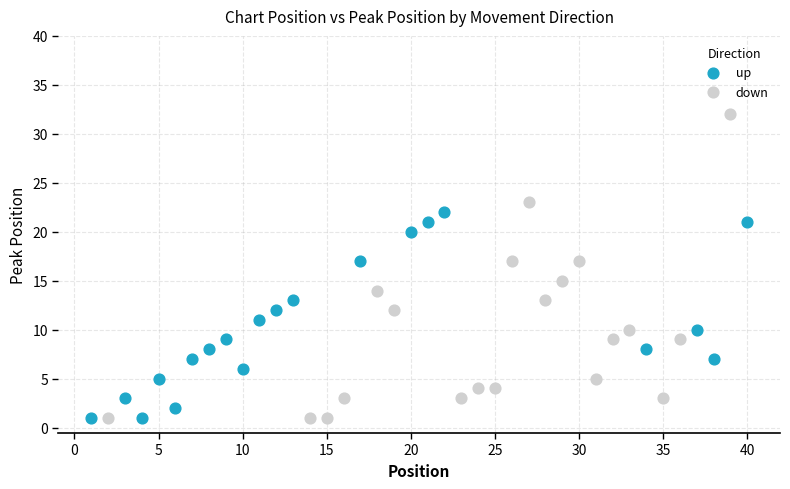

Which series reaches the maximum Y coordinate?

down